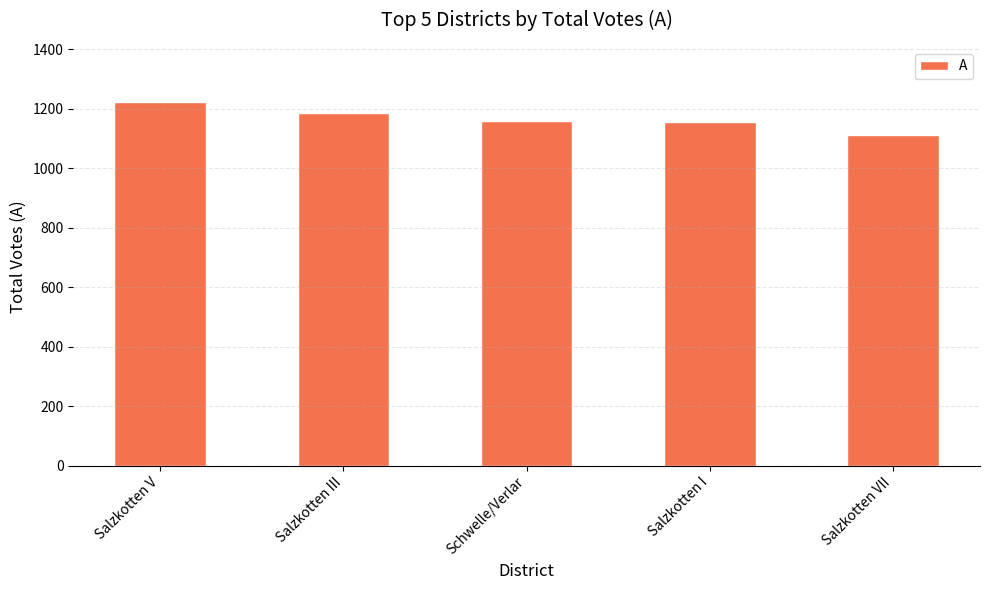

What position from the left is Salzkotten VII?

5